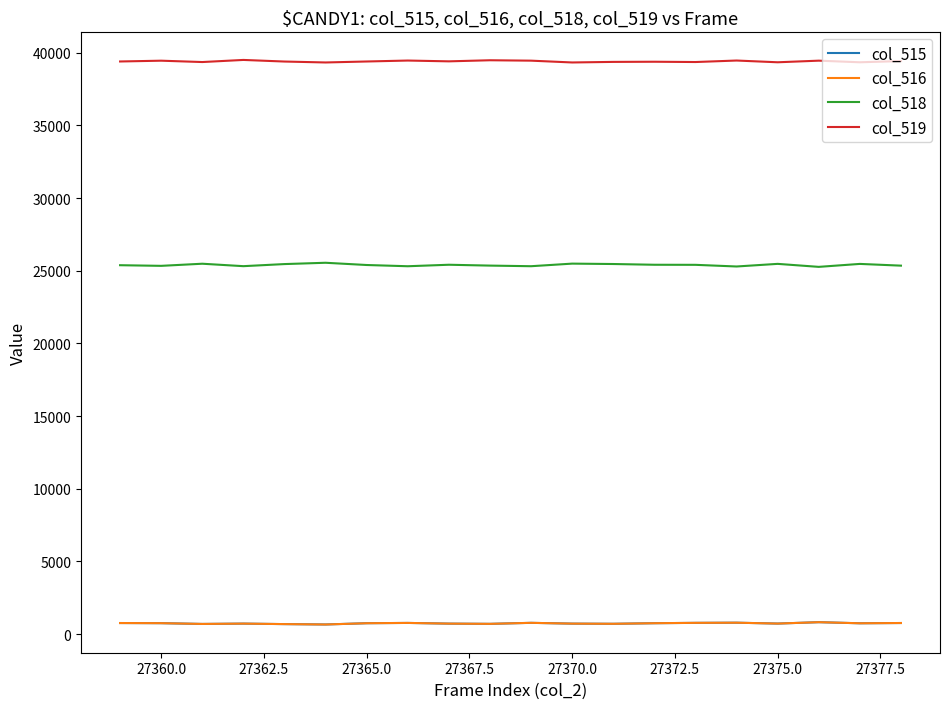

Which series has the widest spread of values?

col_518